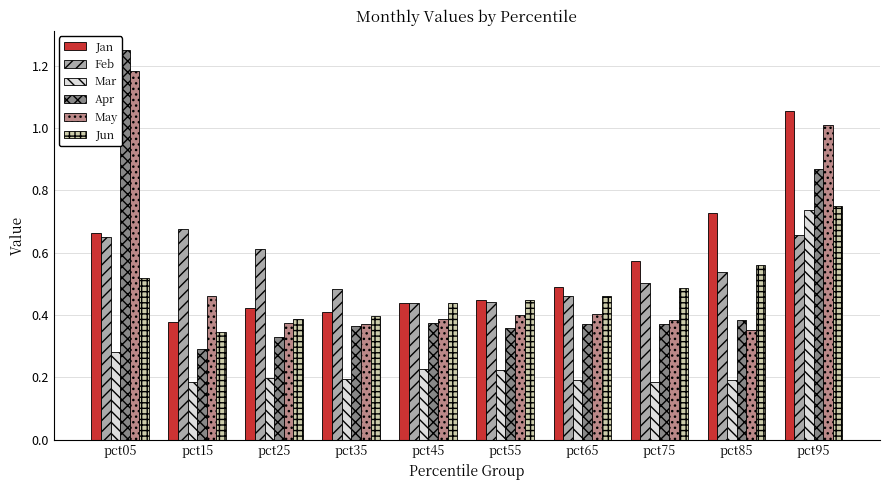

What is the total value across all series at pct55?

2.3